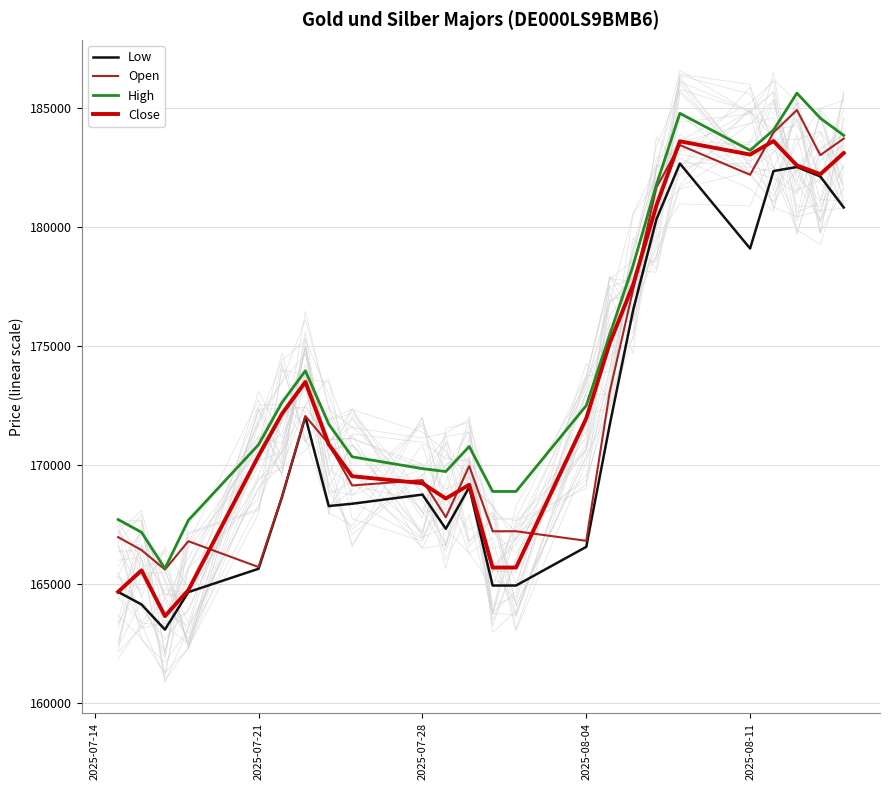

True or false: Low and Open intersect in this chart.

False